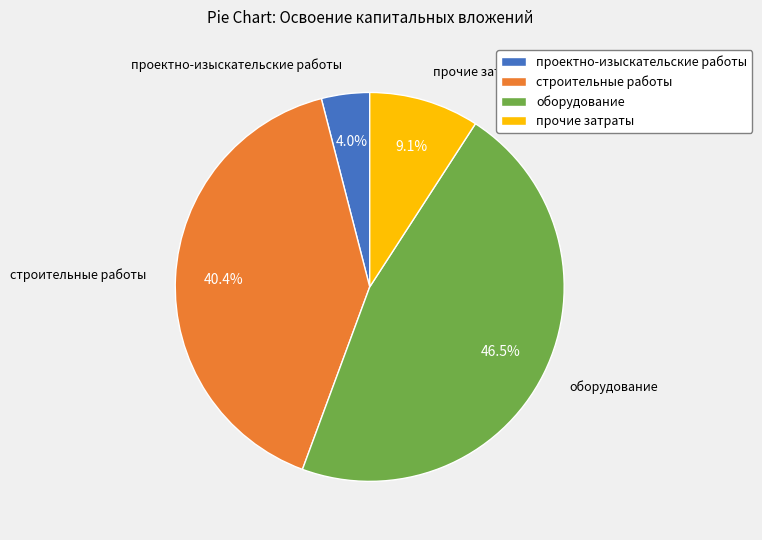

Is строительные работы the majority of the pie?

No